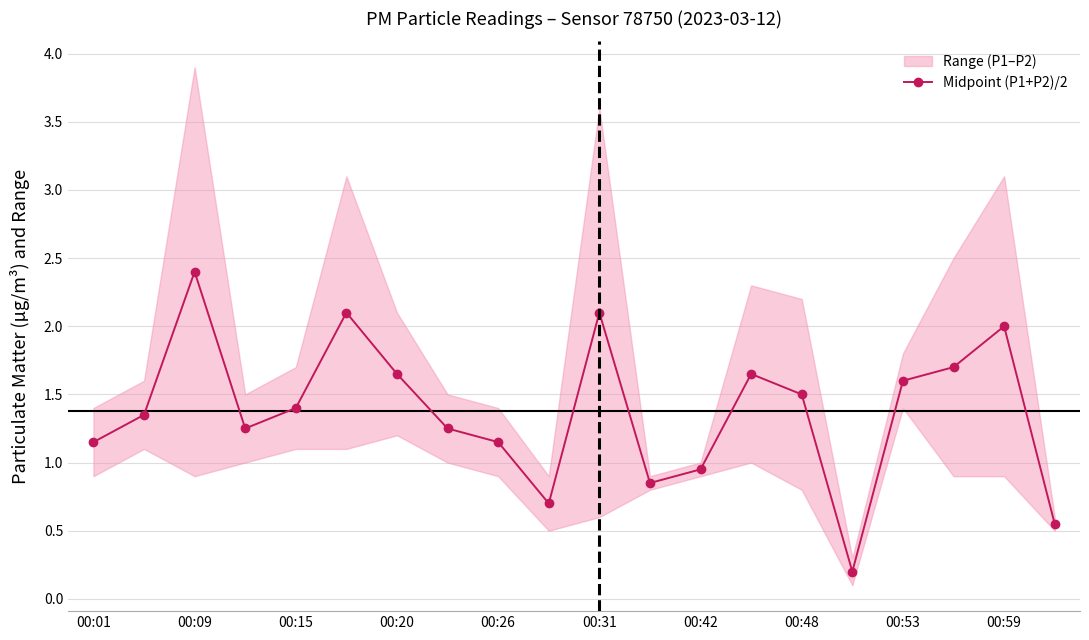

Does the chart have visible grid lines?

Yes